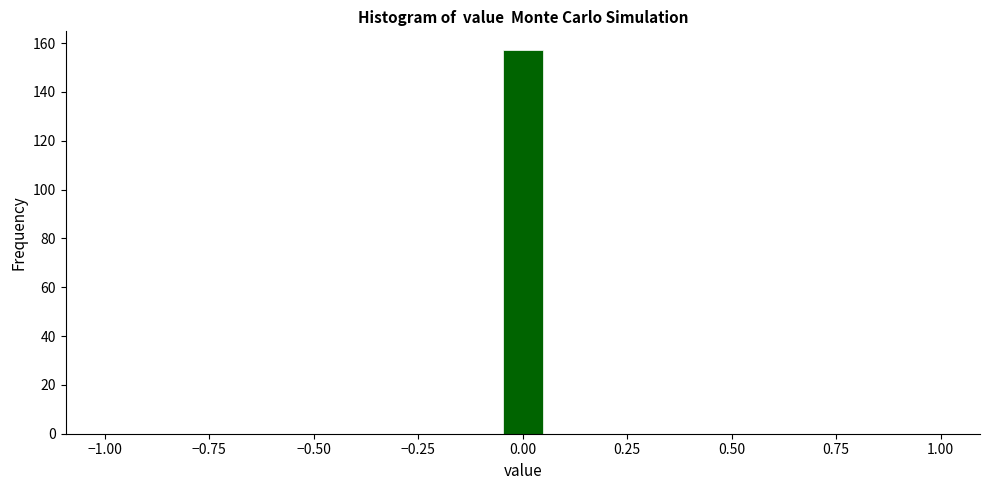

Around what value on the x-axis is the tallest bar? Give the approximate position of its centre, as read against the axis.

0.00